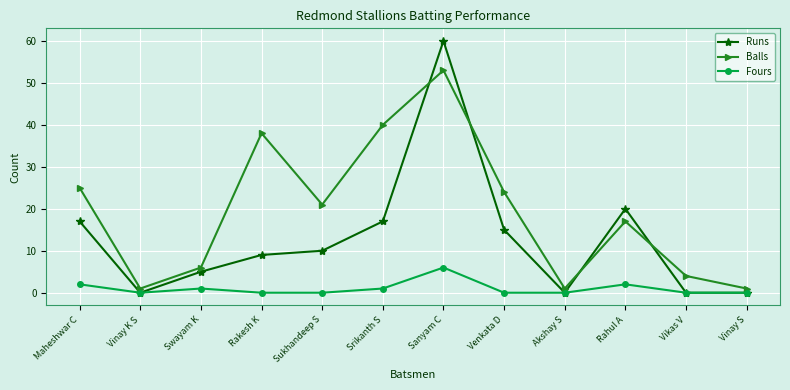

Rank the series at Maheshwar C from lowest to highest value.

Fours, Runs, Balls